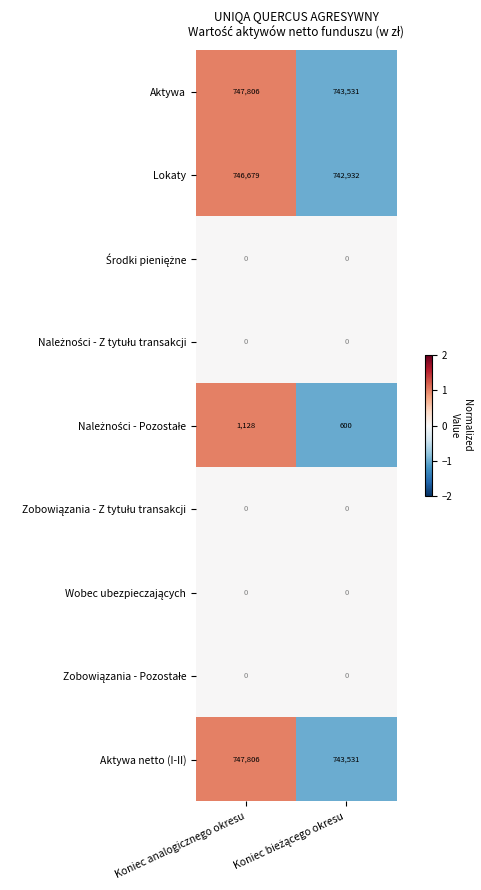

At which label does Lokaty reach its peak?

Koniec analogicznego okresu